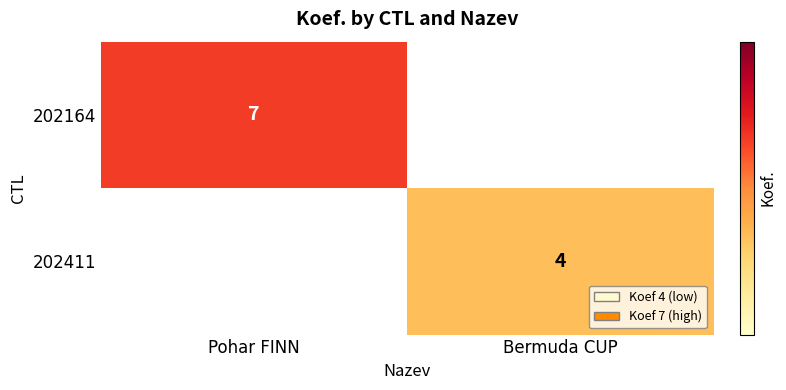

What is the total value across all series at Pohar FINN?

7